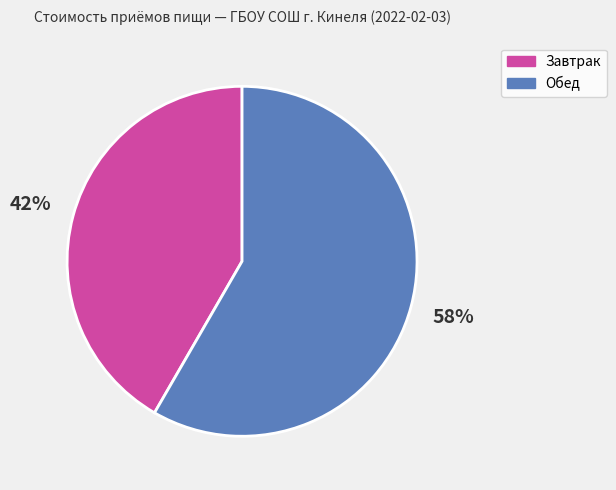

To the nearest percent, what is the average slice percentage?

50%